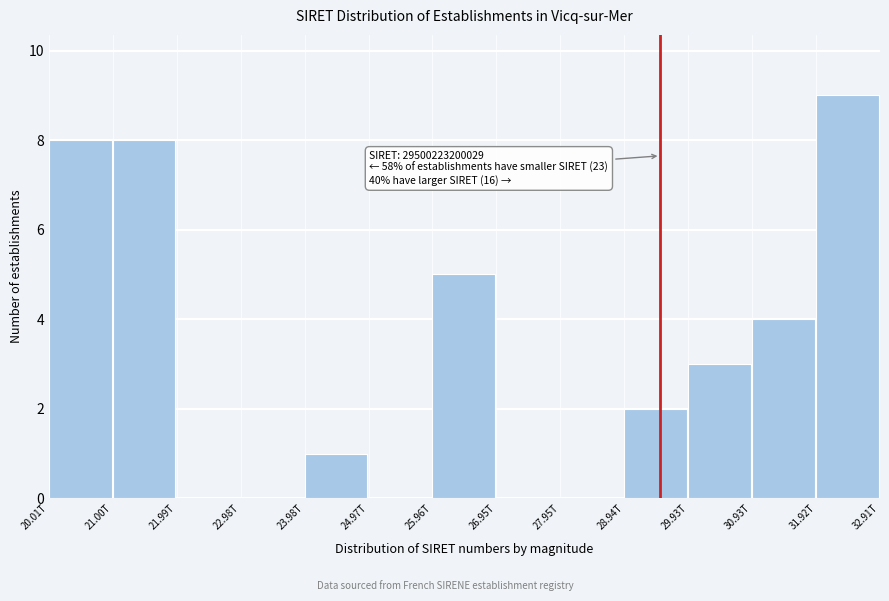

Reading left to right, extract all data points from this chart.

20.01T=8	21.00T=8	21.99T=0	22.98T=0	23.98T=1	24.97T=0	25.96T=5	26.95T=0	27.95T=0	28.94T=2	29.93T=3	30.93T=4	31.92T=9